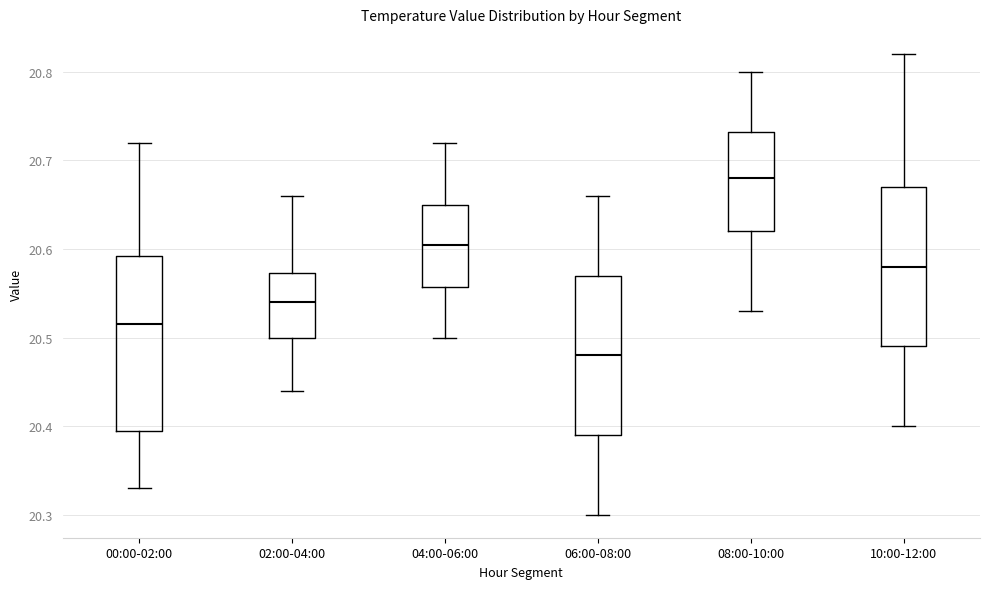

Reading left to right, transcribe this box plot: for each box, give where its median line is, the range the box spans, and where its two whiskers end, as read against the y-axis. The values are not printed on the chart, so give them approximately, as read against the axis.

00:00-02:00: median 20.52, box 20.40 to 20.59, whiskers 20.33 to 20.72
02:00-04:00: median 20.54, box 20.50 to 20.57, whiskers 20.44 to 20.66
04:00-06:00: median 20.61, box 20.56 to 20.65, whiskers 20.50 to 20.72
06:00-08:00: median 20.48, box 20.39 to 20.57, whiskers 20.30 to 20.66
08:00-10:00: median 20.68, box 20.62 to 20.73, whiskers 20.53 to 20.80
10:00-12:00: median 20.58, box 20.49 to 20.67, whiskers 20.40 to 20.82